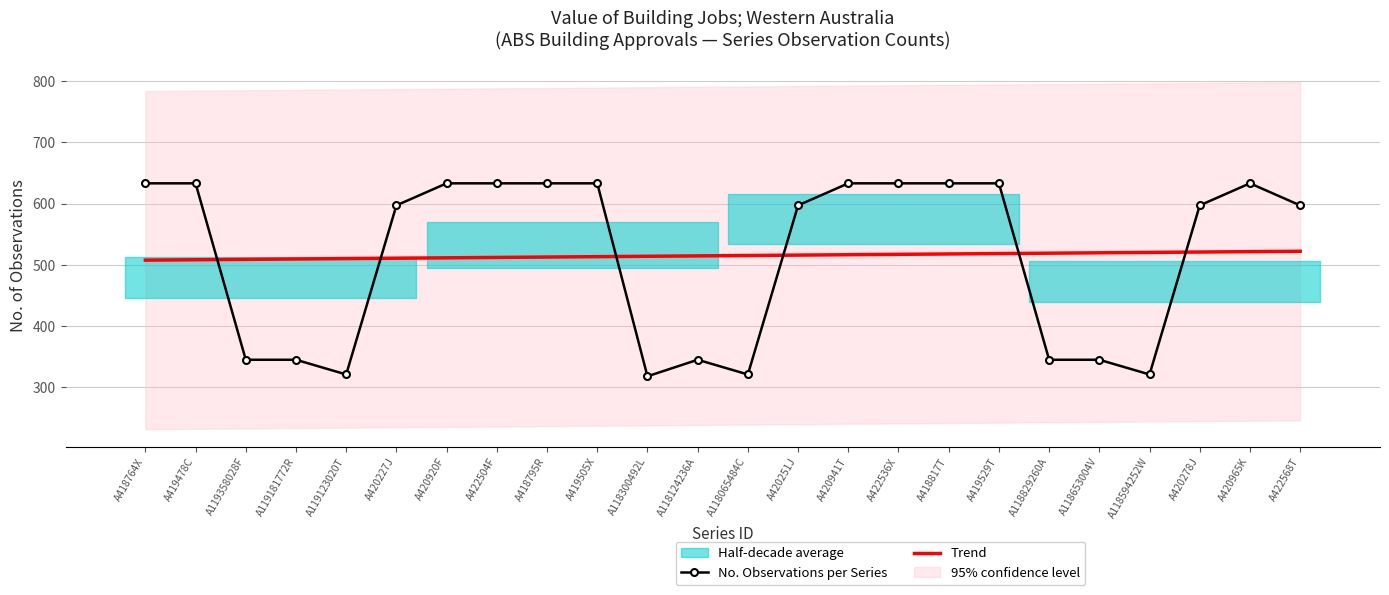

How many lines are shown in the chart?

2